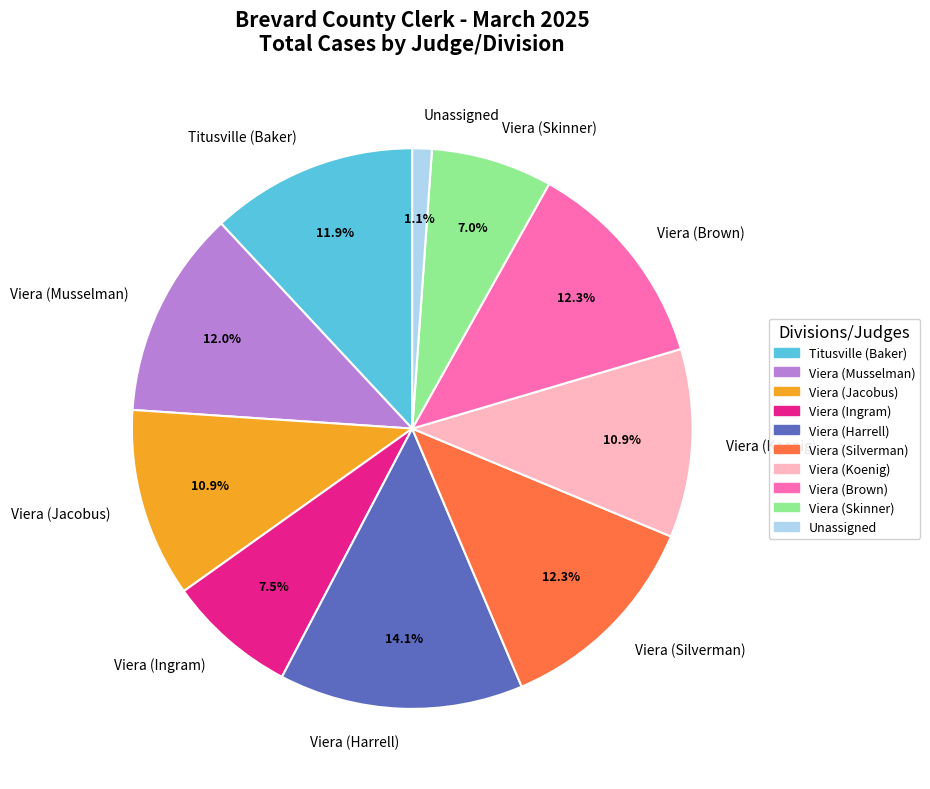

Approximately how many times larger is the value at Viera (Silverman) compared to Viera (Skinner)?

1.8